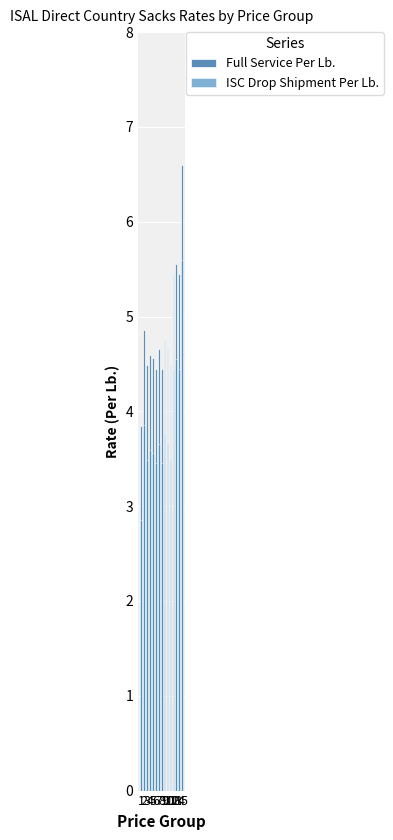

What is the difference between the highest and lowest values at 2?

1.0